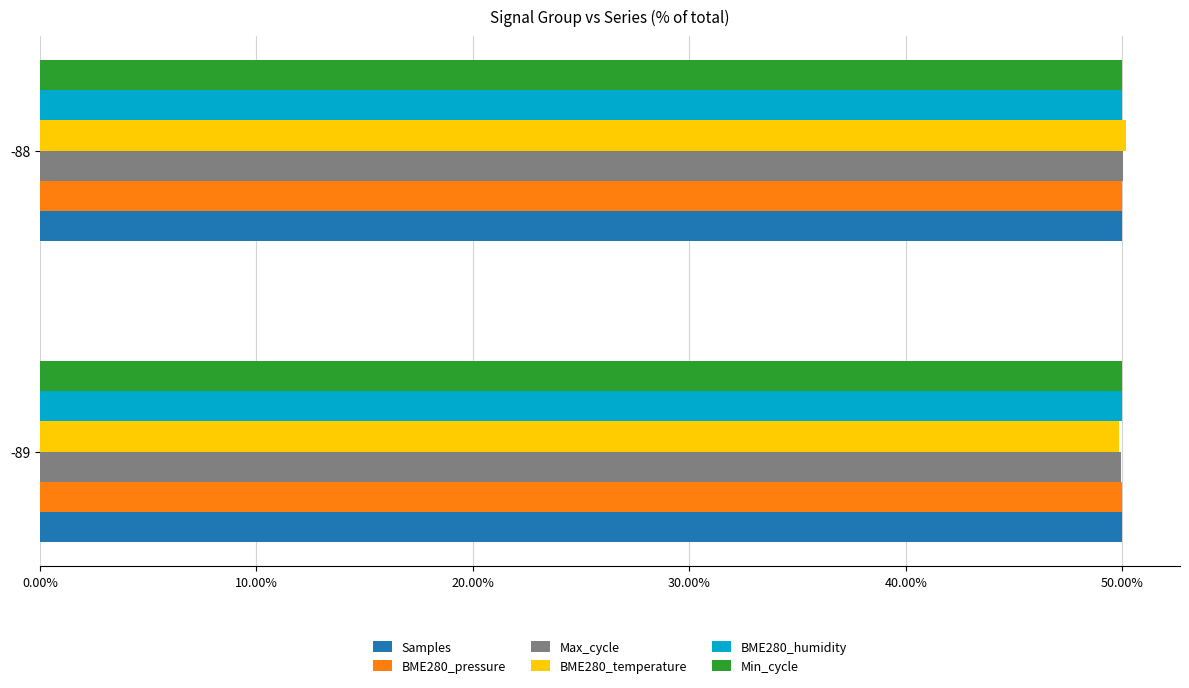

What is the minimum value for BME280_pressure?

50.0